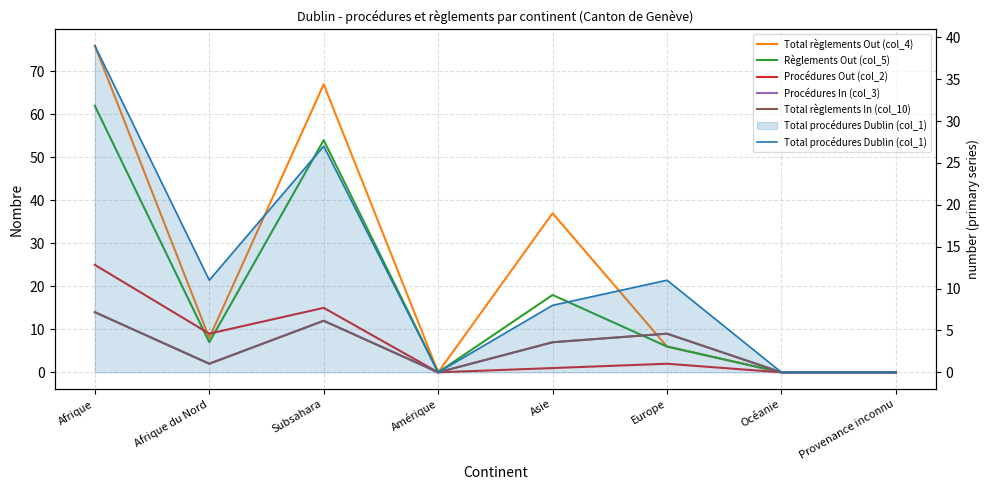

Is this an area chart (filled region under the line)?

No